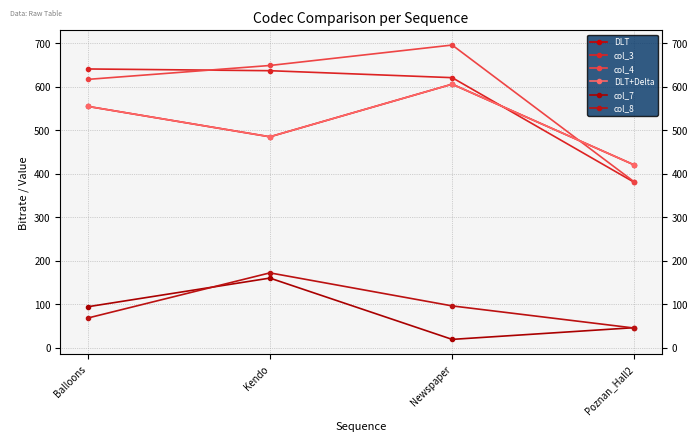

What is the value of the DLT+Delta point at the 3rd from the left?

606